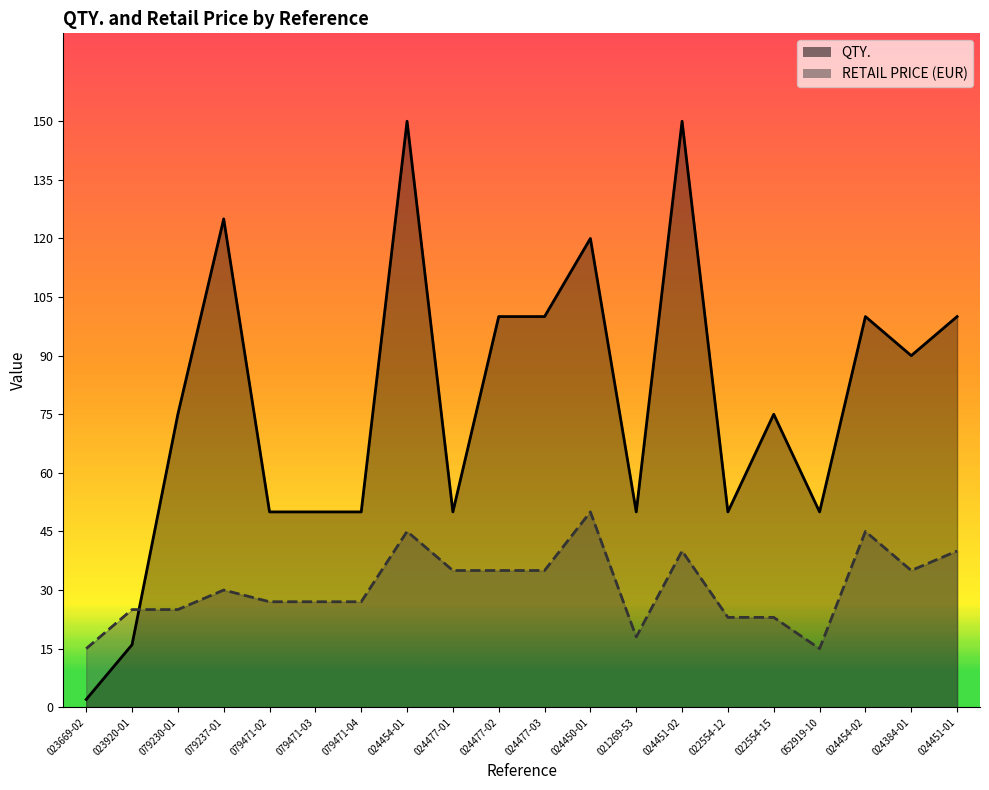

What are all the series names shown in the legend?

QTY., RETAIL PRICE (EUR)